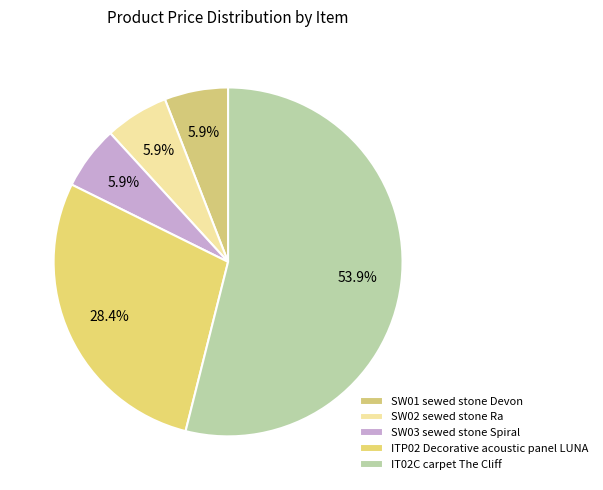

The SW03 slice represents 6% of the pie. True or false?

True